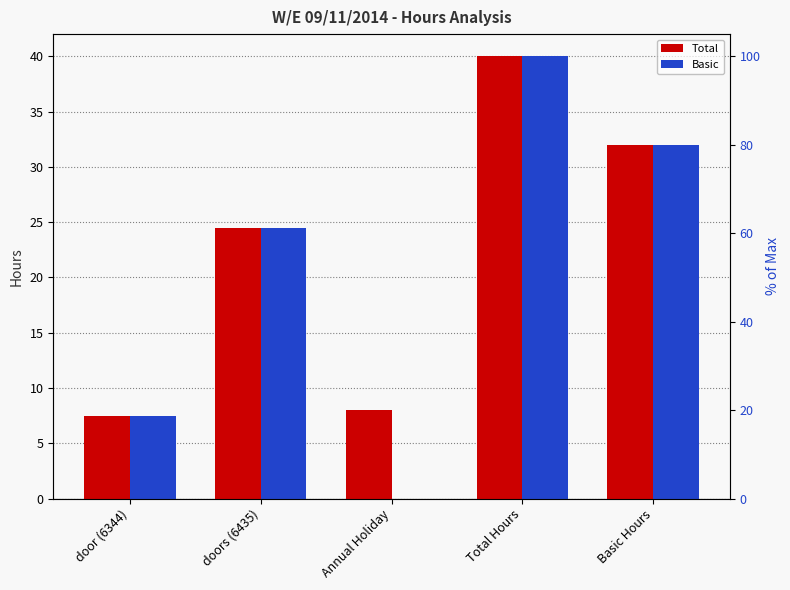

What is the label of the 4th bar from the left?

Total Hours